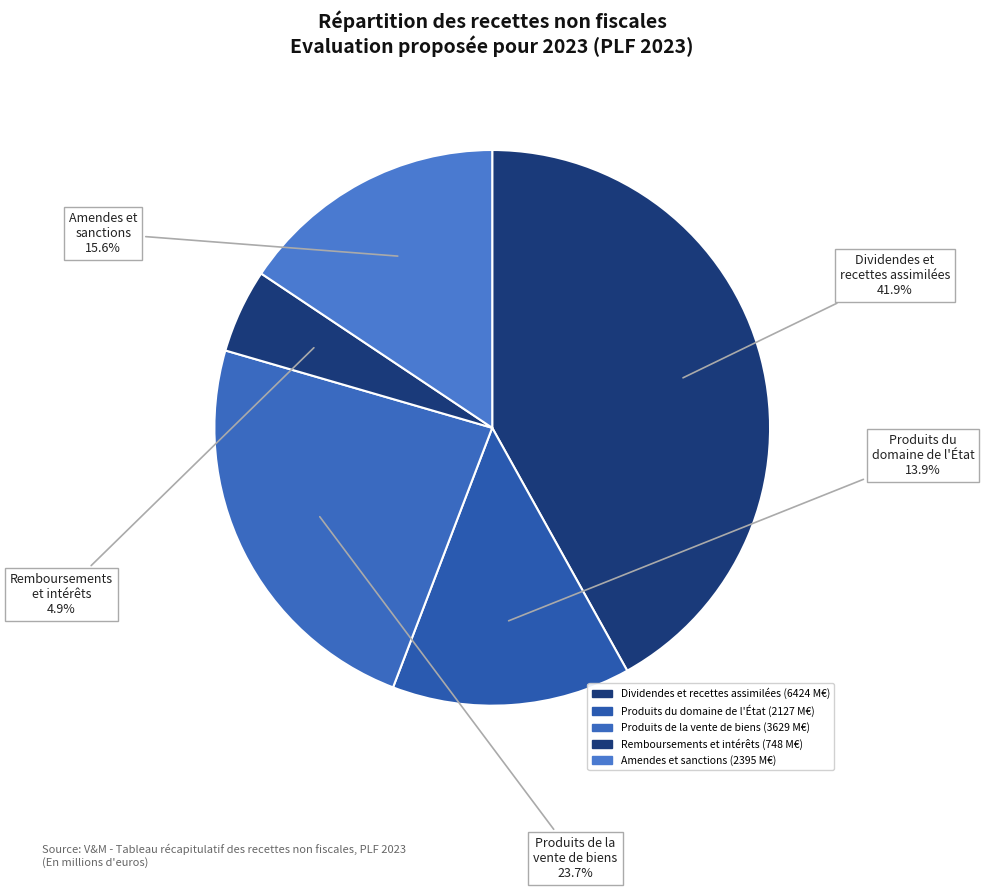

How many segments does this pie chart have?

5